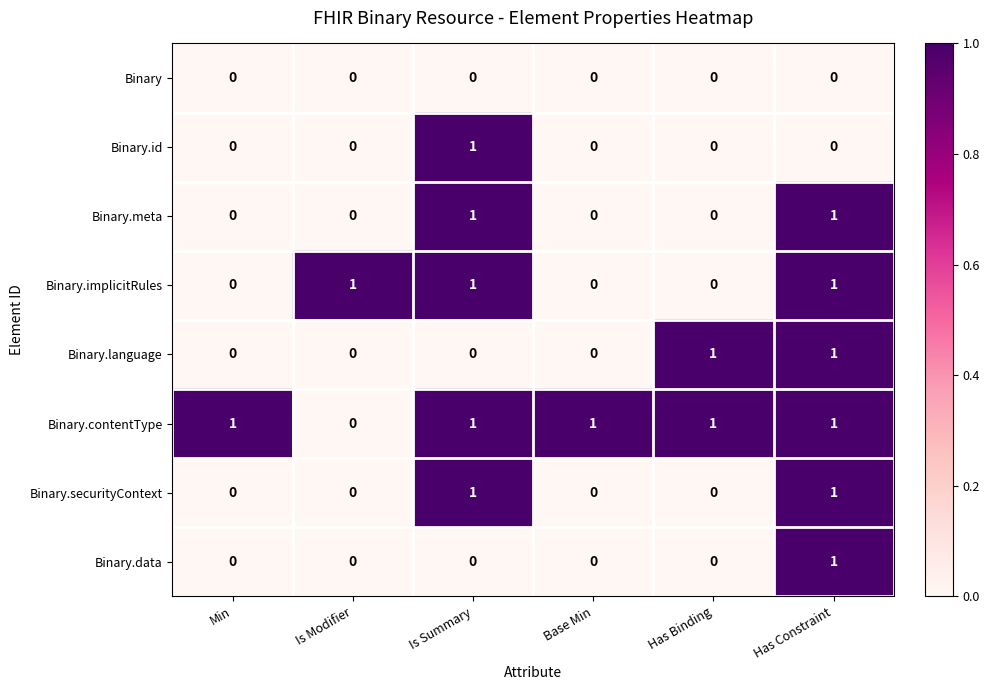

Which category has the highest value in the Binary.id series?

Is Summary